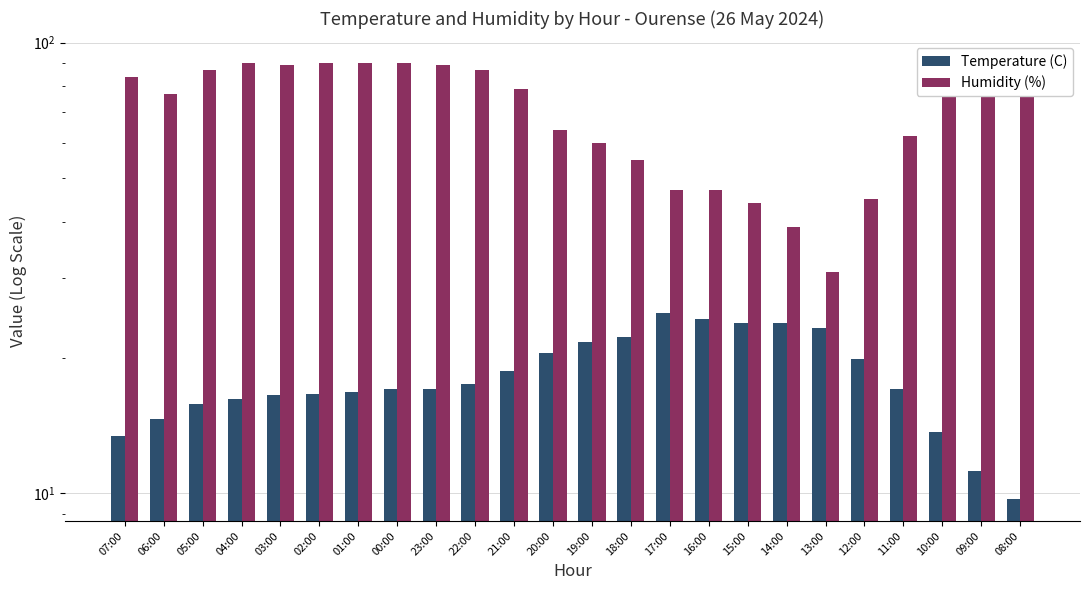

What is the label of the 11th bar from the left?

21:00